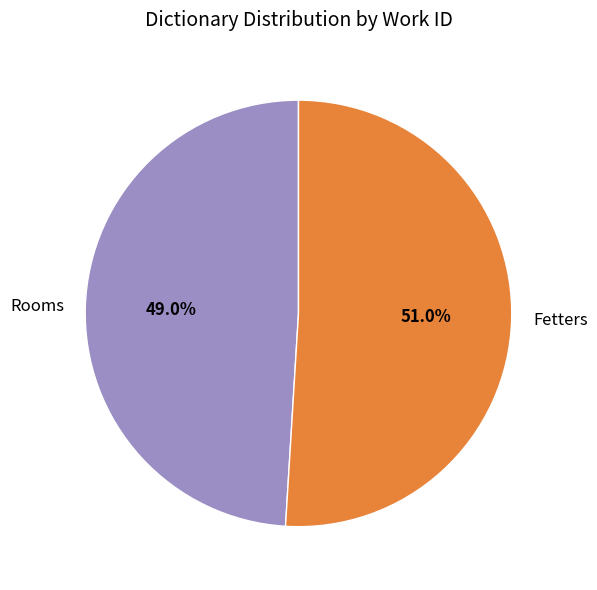

What is the ratio of the value at Fetters to the value at Rooms?

1.0